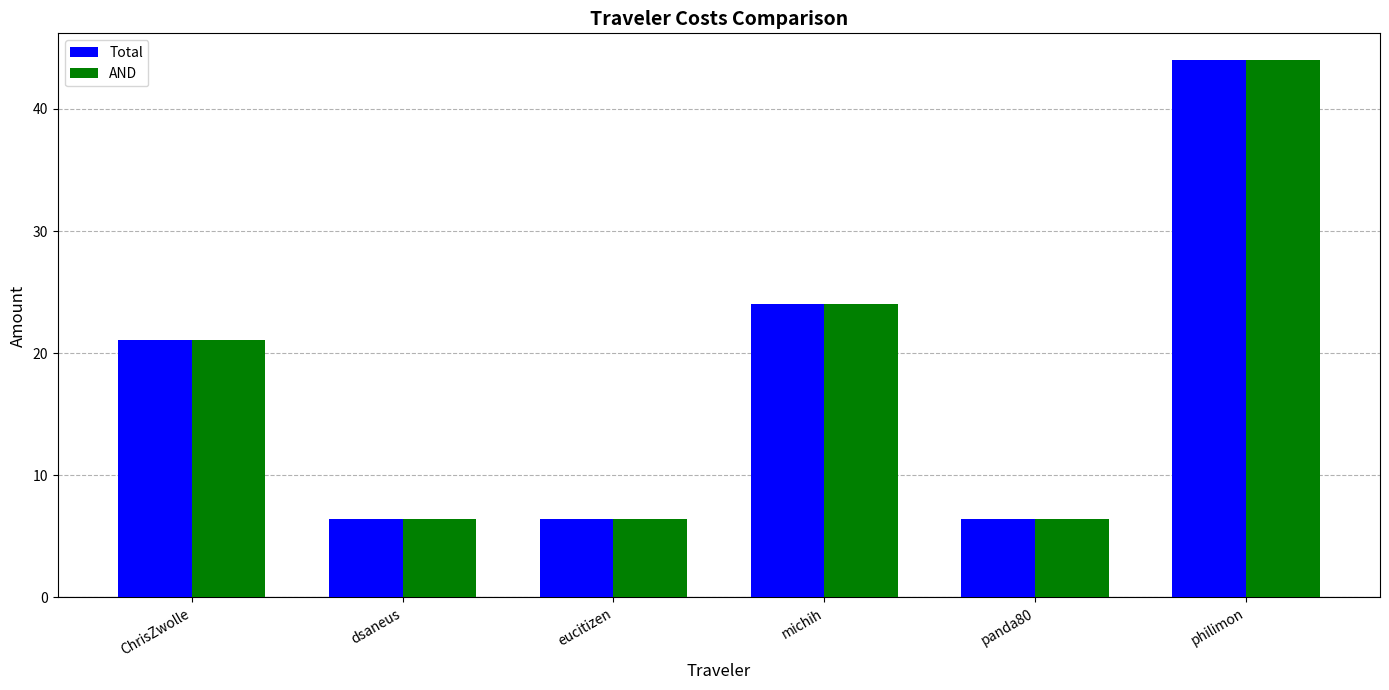

At which label is AND closest to 25?

michih